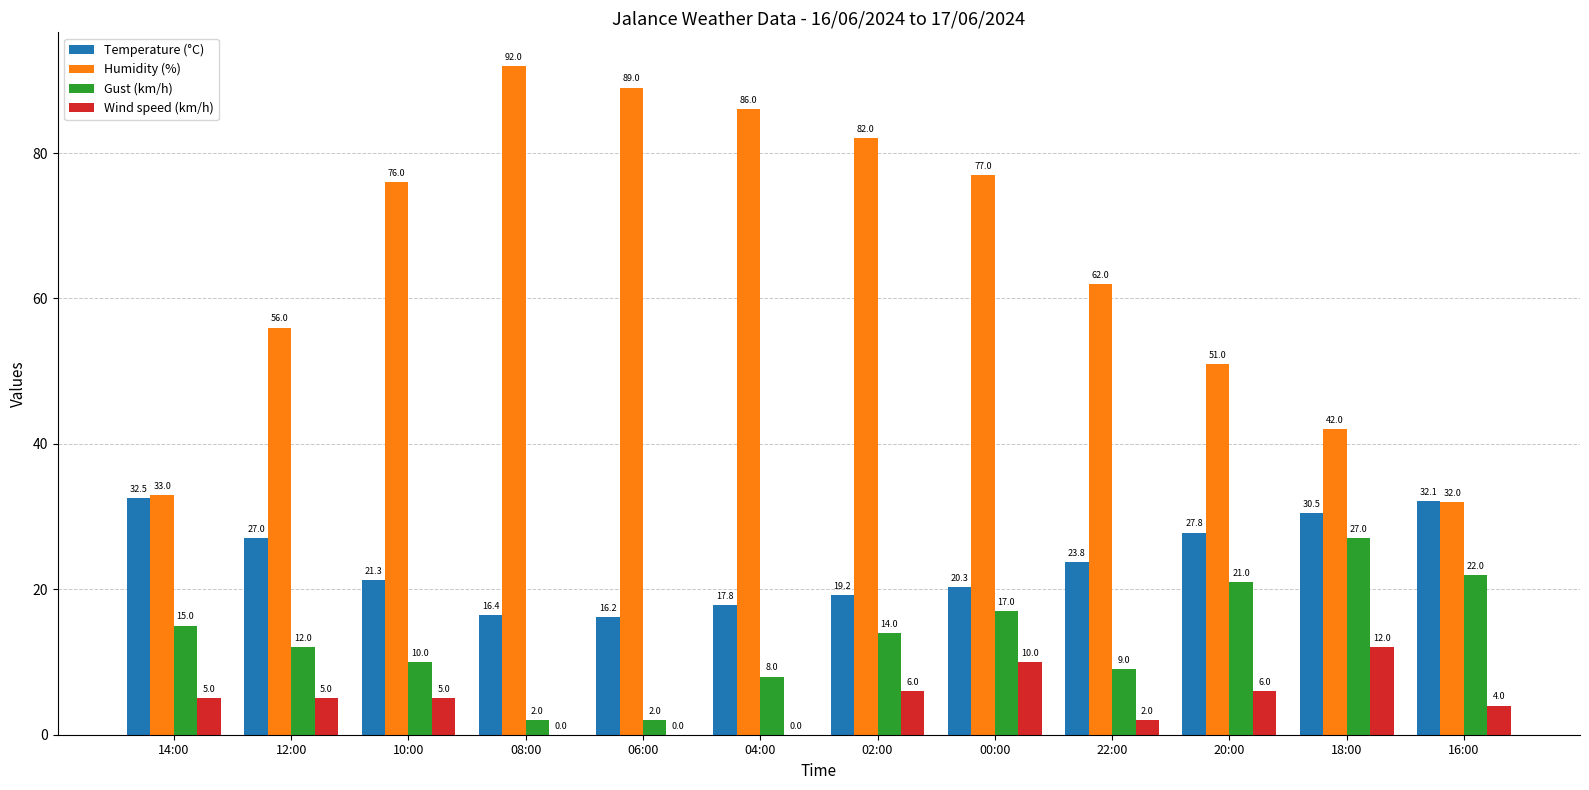

What is the maximum value for Gust (km/h)?

27.0